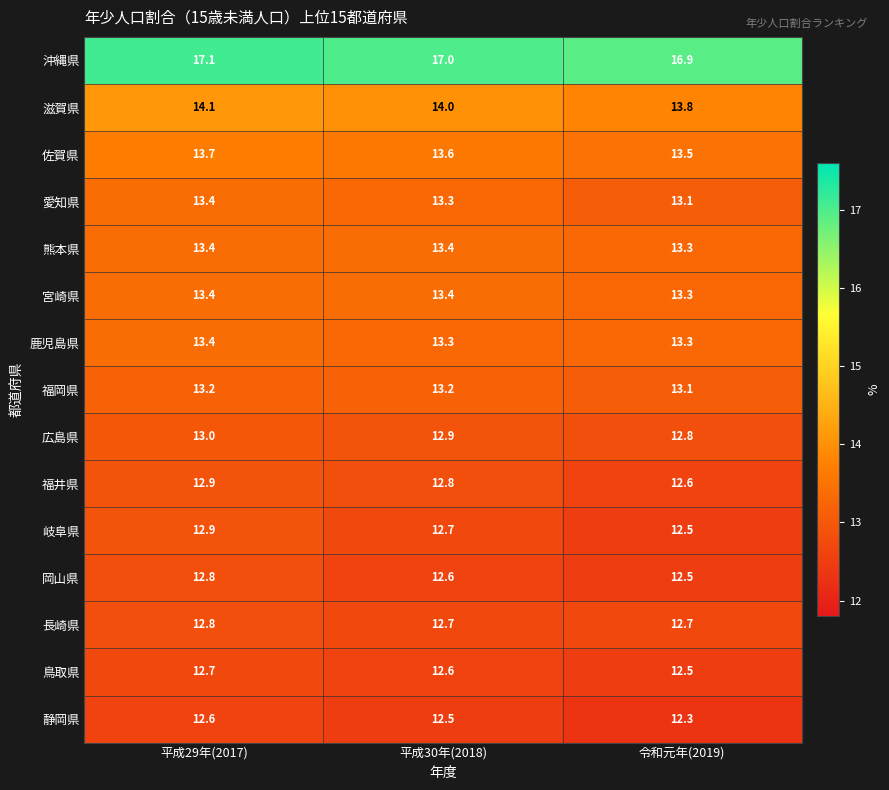

At which label is 福岡県 closest to 13?

令和元年(2019)